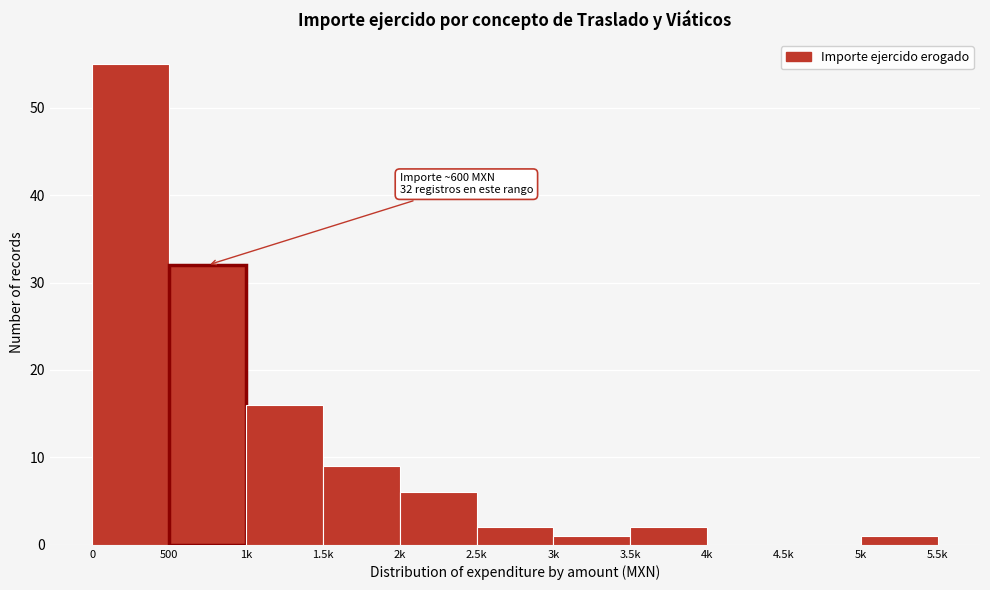

Reading left to right, what are all the values shown in this chart?

0=55	500=32	1k=16	1.5k=9	2k=6	2.5k=2	3k=1	3.5k=2	4k=0	4.5k=0	5k=1